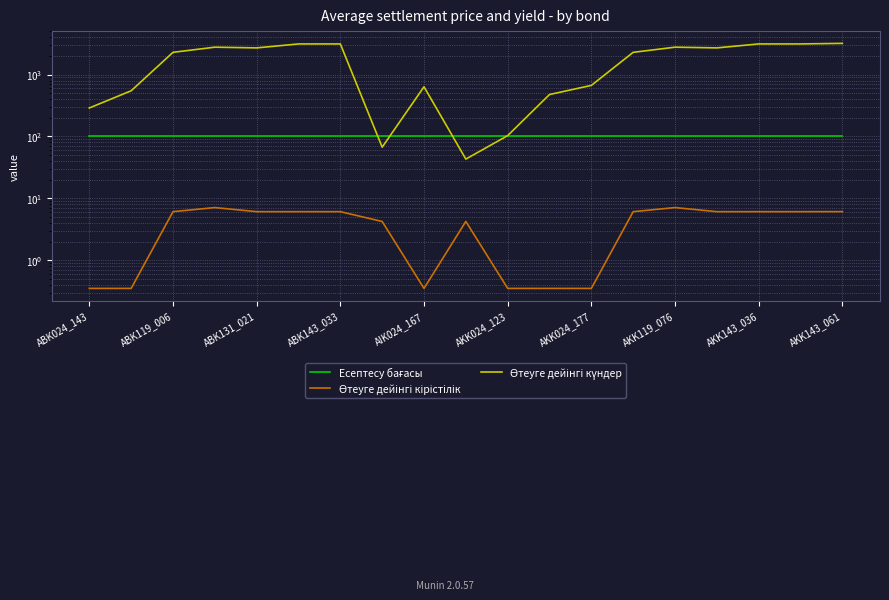

Where does the Өтеуге дейінгі кірістілік series first go above 6?

ABK119_006